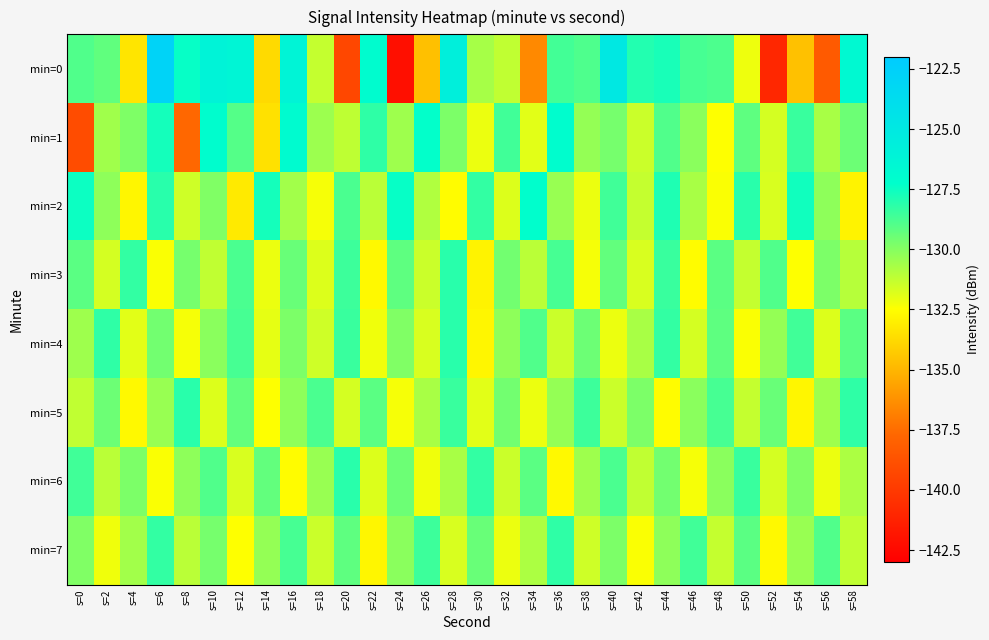

Which category has the highest value across all series?

s=6